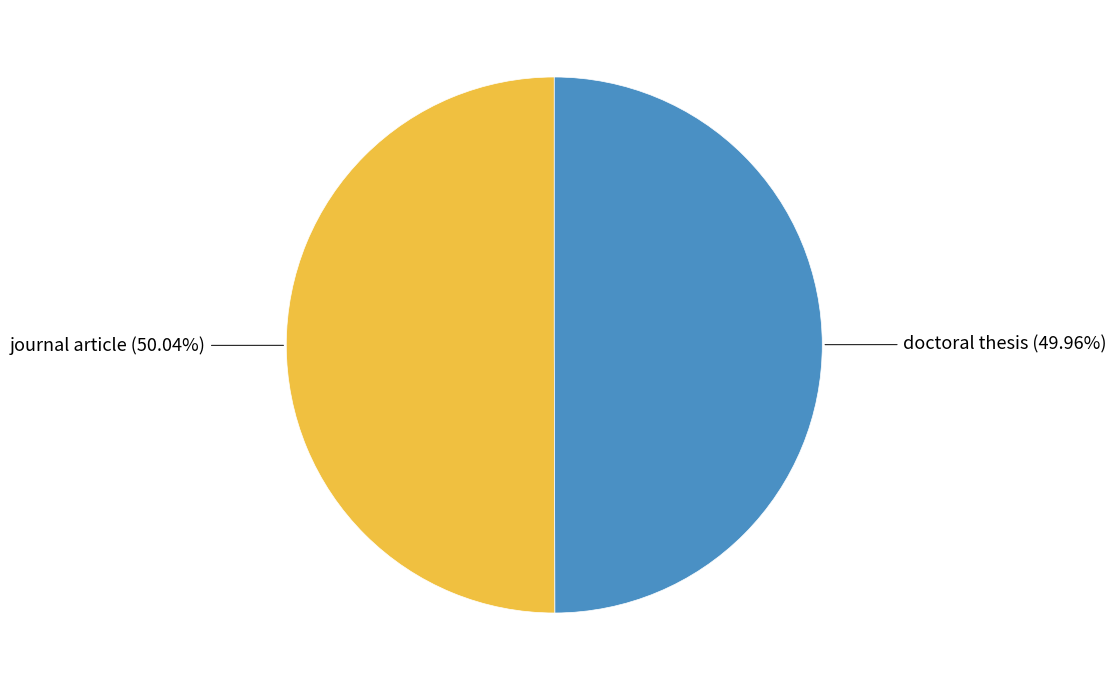

Does any single category account for the majority?

Yes